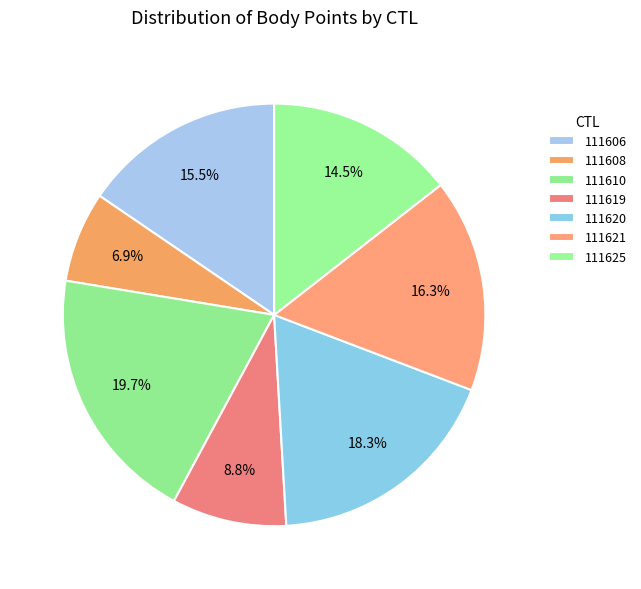

Between 111606 and 111620, which is larger?

111620